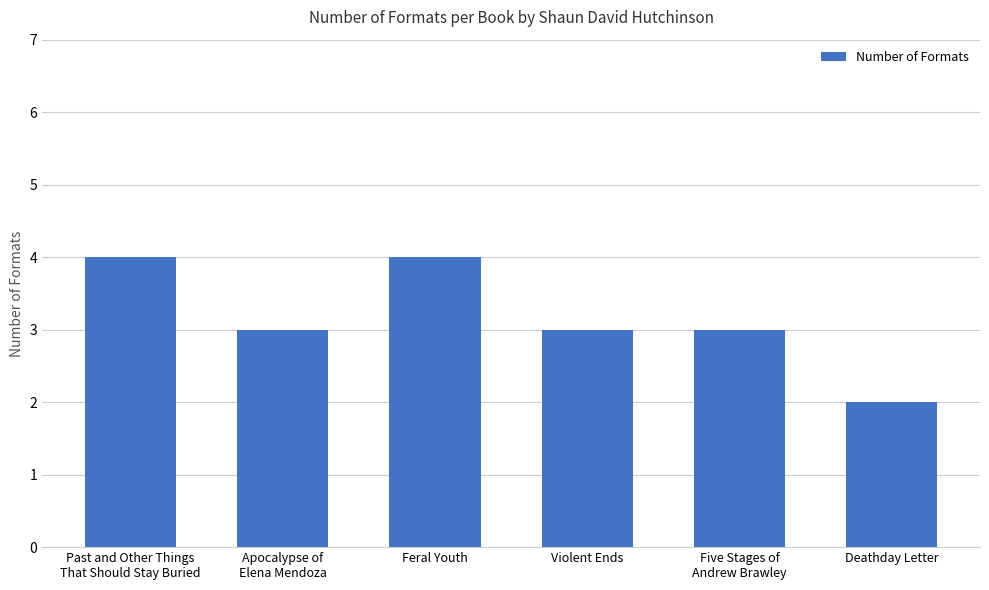

Which label corresponds to the smallest value in the chart?

Deathday Letter